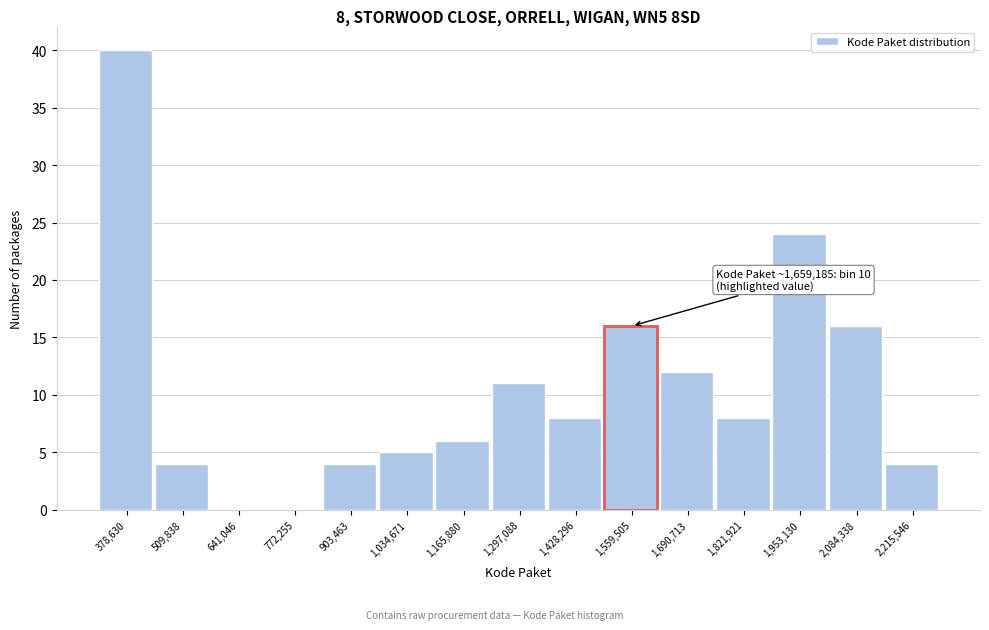

Reading left to right, transcribe all the data shown in this chart.

378,630=40	509,838=4	641,046=0	772,255=0	903,463=4	1,034,671=5	1,165,880=6	1,297,088=11	1,428,296=8	1,559,505=16	1,690,713=12	1,821,921=8	1,953,130=24	2,084,338=16	2,215,546=4